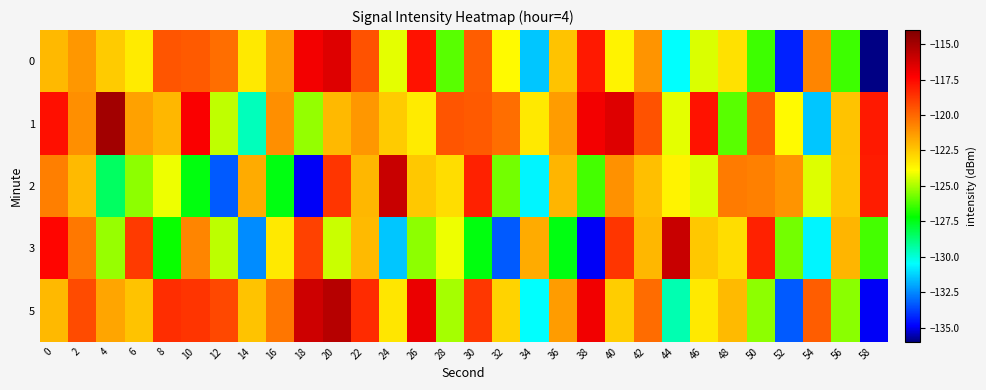

Reading right to left, list all the values displayed in this chart.

0: 58=-136.0	56=-126.4	54=-120.8	52=-134.3	50=-126.4	48=-123.1	46=-124.4	44=-130.5	42=-121.1	40=-123.6	38=-118.0	36=-122.4	34=-131.5	32=-123.8	30=-119.7	28=-126.1	26=-117.8	24=-124.2	22=-119.4	20=-116.5	18=-117.0	16=-121.4	14=-123.4	12=-120.2	10=-119.7	8=-119.5	6=-123.4	4=-122.6	2=-121.3	0=-122.1
1: 58=-118.0	56=-122.4	54=-131.5	52=-123.8	50=-119.7	48=-126.1	46=-117.8	44=-124.2	42=-119.4	40=-116.5	38=-117.0	36=-121.4	34=-123.4	32=-120.2	30=-119.7	28=-119.5	26=-123.4	24=-122.6	22=-121.3	20=-122.1	18=-125.3	16=-121.0	14=-129.6	12=-124.7	10=-117.2	8=-122.0	6=-121.5	4=-114.9	2=-121.0	0=-117.7
2: 58=-118.0	56=-122.4	54=-124.4	52=-121.2	50=-120.7	48=-120.5	46=-124.4	44=-123.6	42=-122.3	40=-121.1	38=-126.3	36=-122.0	34=-130.6	32=-125.7	30=-118.2	28=-123.0	26=-122.5	24=-115.9	22=-122.0	20=-118.7	18=-135.0	16=-127.4	14=-121.8	12=-133.3	10=-127.4	8=-124.1	6=-125.4	4=-128.5	2=-122.1	0=-120.6
3: 58=-126.3	56=-122.0	54=-130.6	52=-125.7	50=-118.2	48=-123.0	46=-122.5	44=-115.9	42=-122.0	40=-118.7	38=-135.0	36=-127.4	34=-121.8	32=-133.3	30=-127.4	28=-124.1	26=-125.4	24=-131.5	22=-122.1	20=-124.6	18=-119.0	16=-123.4	14=-132.5	12=-124.8	10=-120.7	8=-127.1	6=-118.8	4=-125.2	2=-120.4	0=-117.5
5: 58=-135.0	56=-125.4	54=-119.8	52=-133.3	50=-125.4	48=-122.1	46=-123.4	44=-129.5	42=-120.1	40=-122.6	38=-117.0	36=-121.4	34=-130.5	32=-122.8	30=-118.7	28=-125.1	26=-116.8	24=-123.2	22=-118.4	20=-115.5	18=-116.0	16=-120.4	14=-122.4	12=-119.2	10=-118.7	8=-118.5	6=-122.4	4=-121.6	2=-119.3	0=-122.1